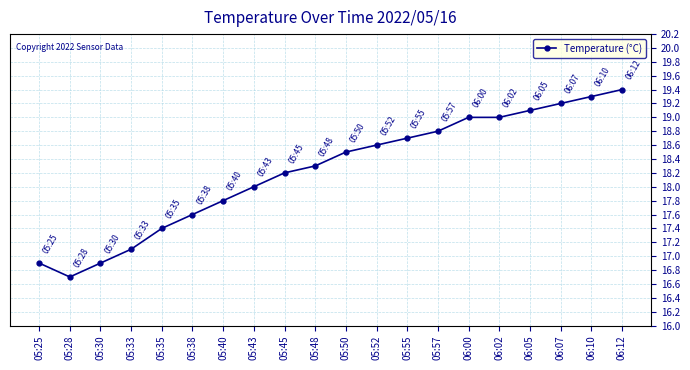

What is the ratio of the value at 06:00 to the value at 06:02?

1.0